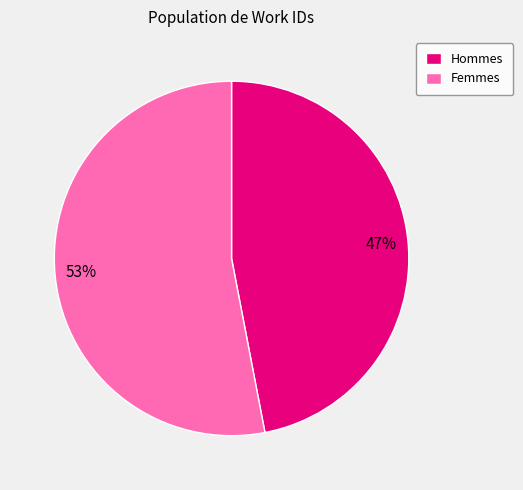

What is the ratio of the value at Femmes to the value at Hommes?

1.1